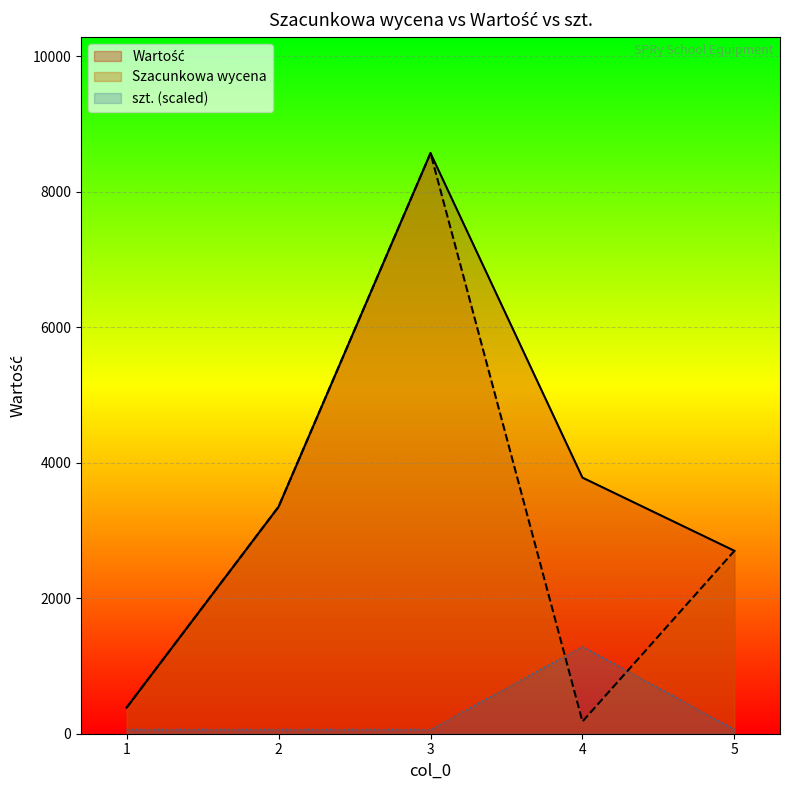

How many lines are shown in the chart?

3